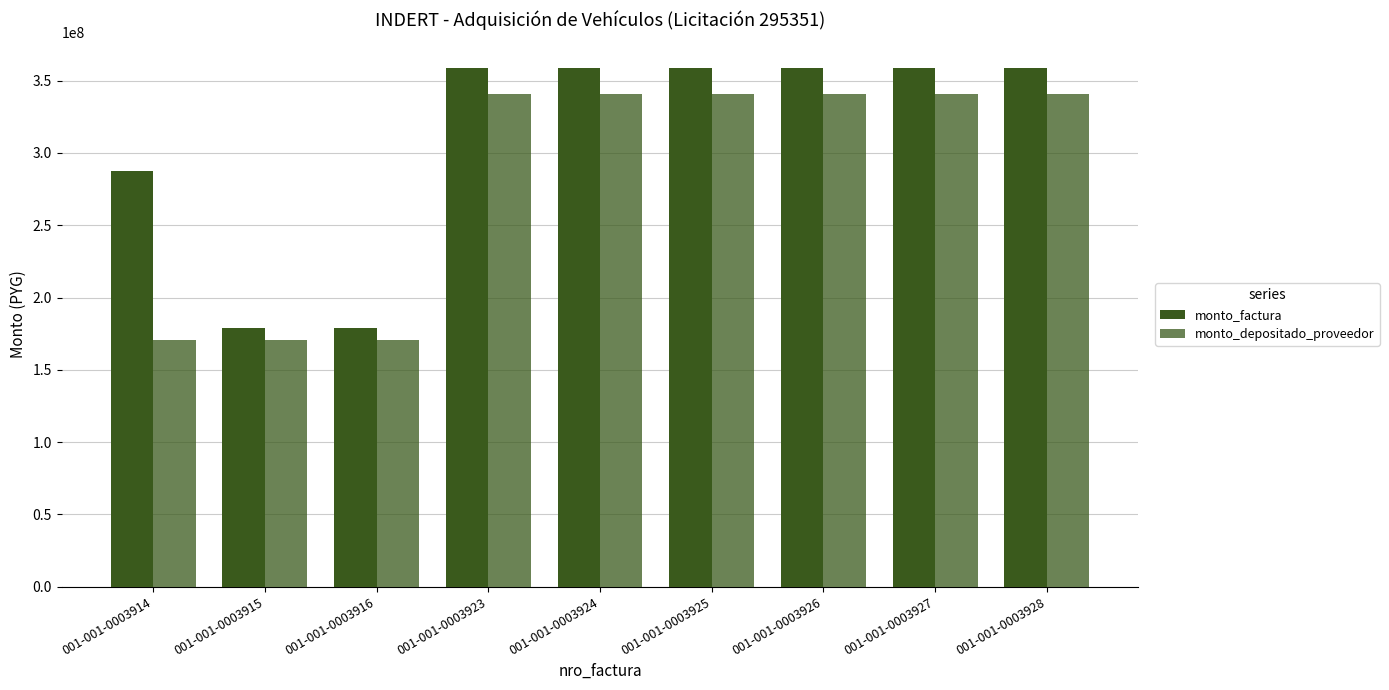

Which series has the widest spread of values?

monto_factura